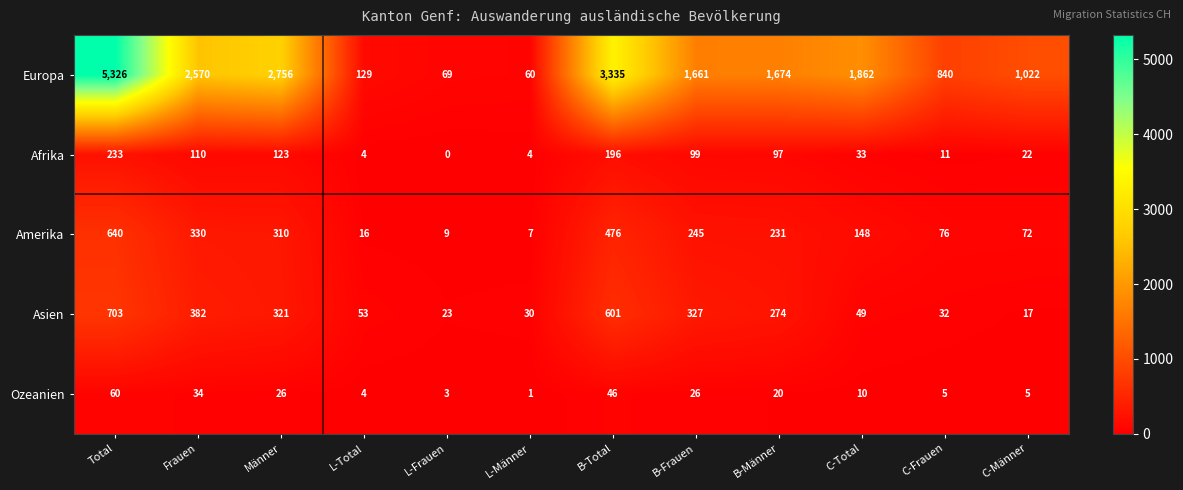

What is the spread (max minus min) of values at L-Frauen?

69